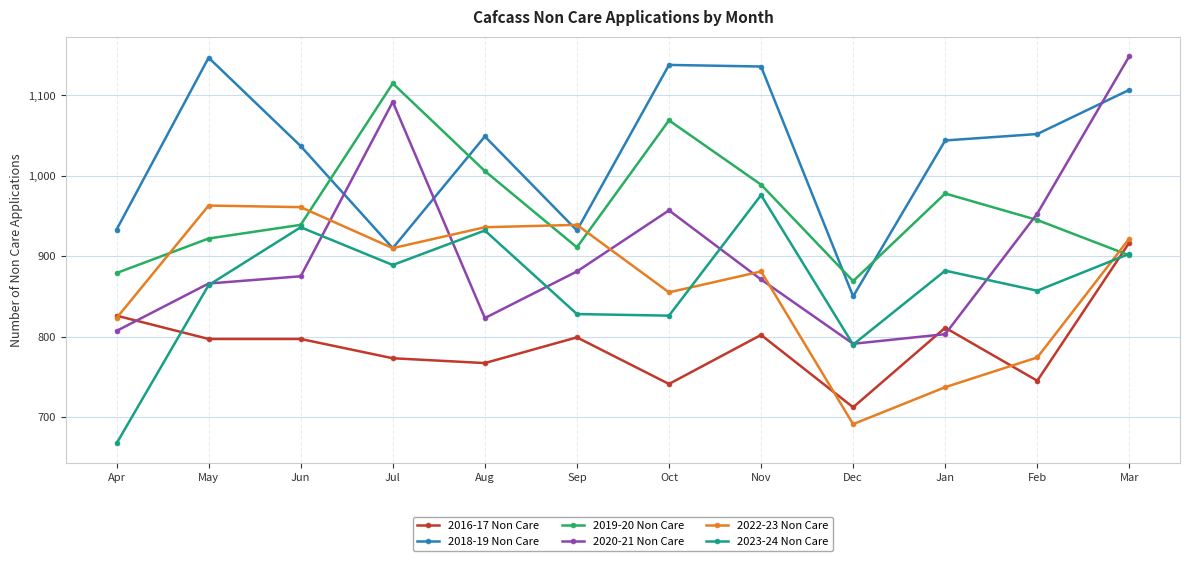

Which series ends up on top after the final intersection of 2023-24 Non Care and 2020-21 Non Care?

2020-21 Non Care